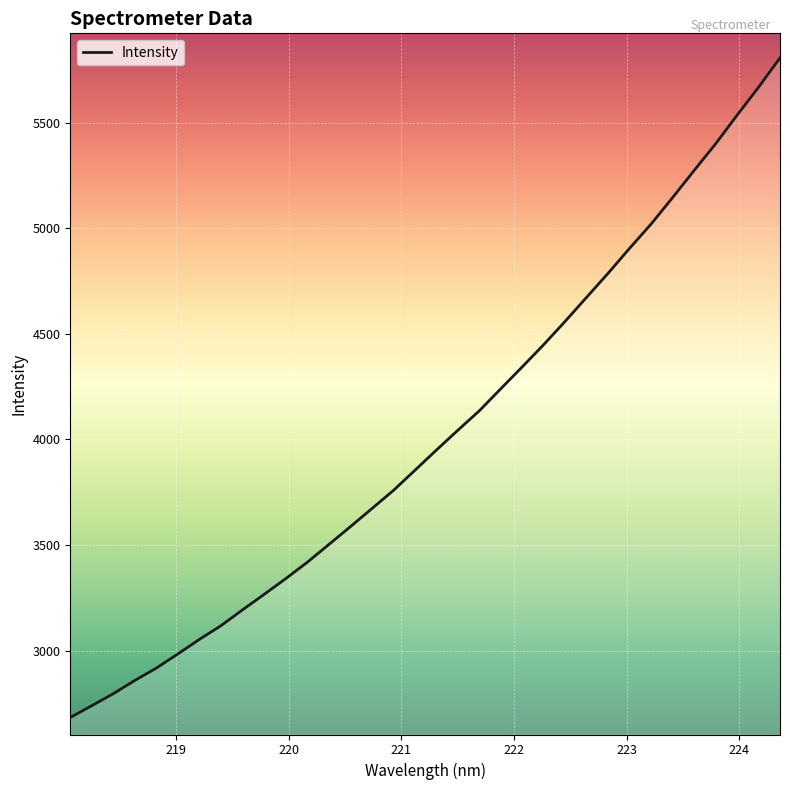

True or false: the data has more than 0 interior local peaks.

False